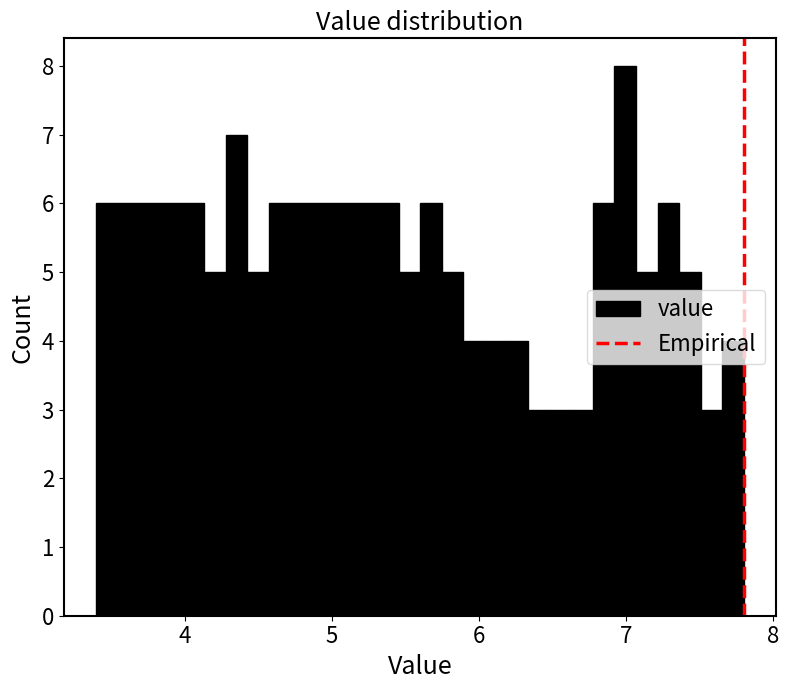

Read against the x-axis, roughly where is the centre of the tallest bar?

7.0